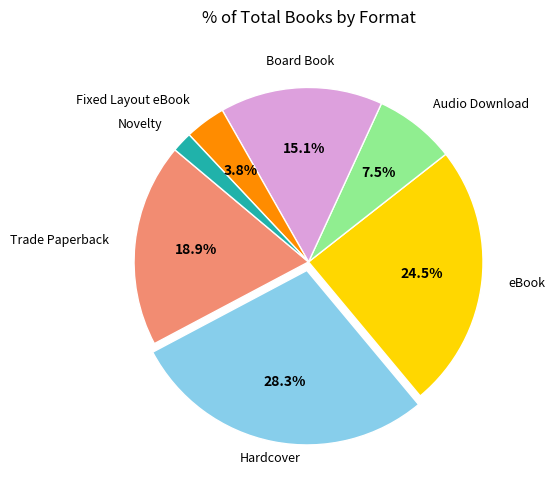

Does Trade Paperback account for over 50% of the chart?

No